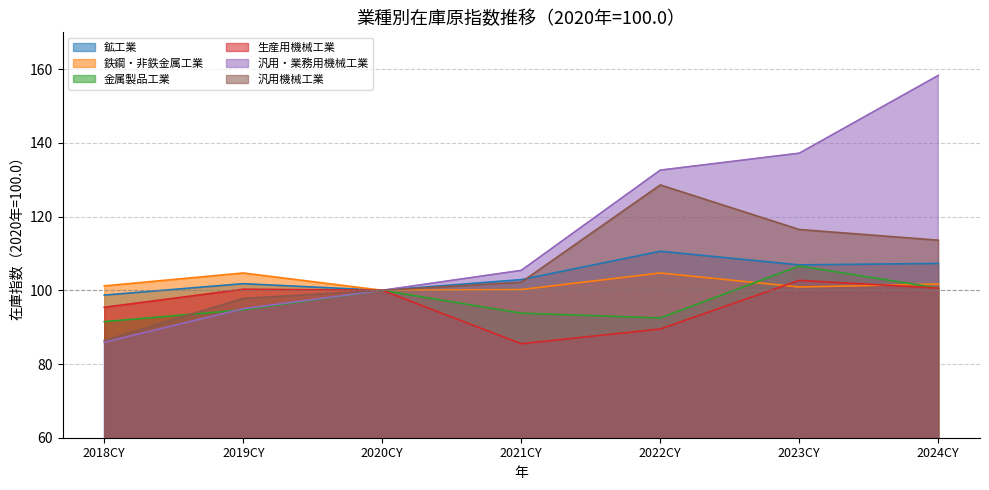

The 生産用機械工業 series shows 21.8 at 2019CY. True or false?

False